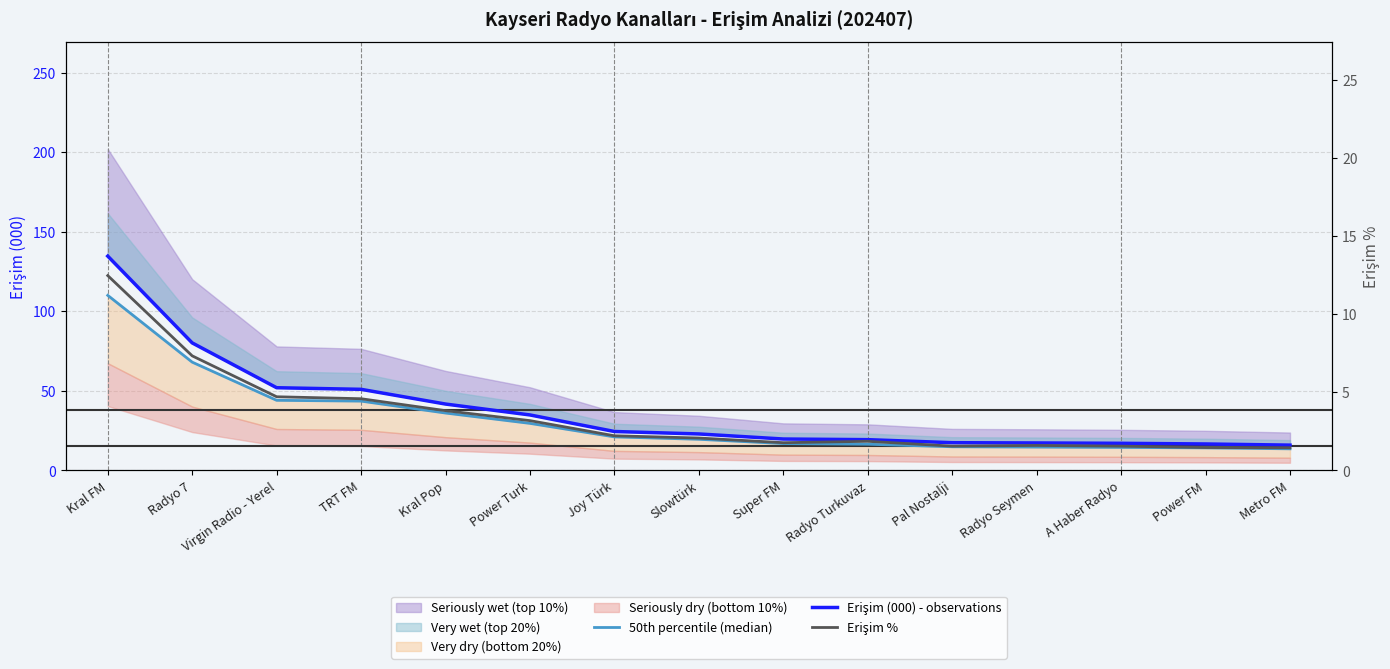

True or false: Erişim (000) - observations and 50th percentile (median) intersect in this chart.

False